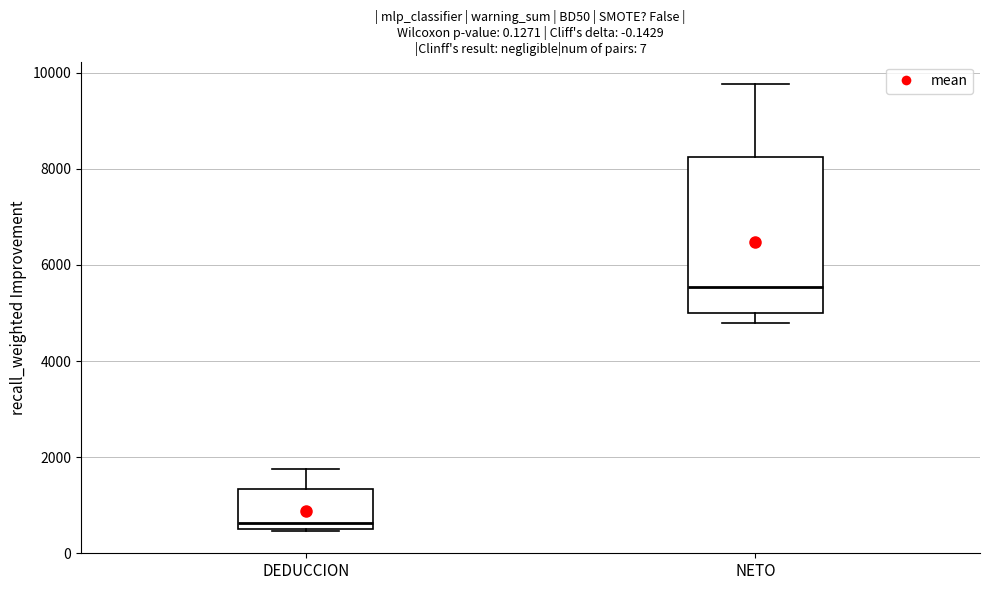

Where does the upper whisker of the box for DEDUCCION end on the y-axis? The values are not printed on the chart, so give them approximately, as read against the axis.

1800